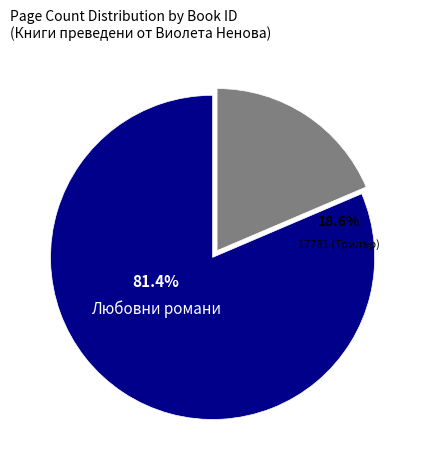

Is 6810 the majority of the pie?

No